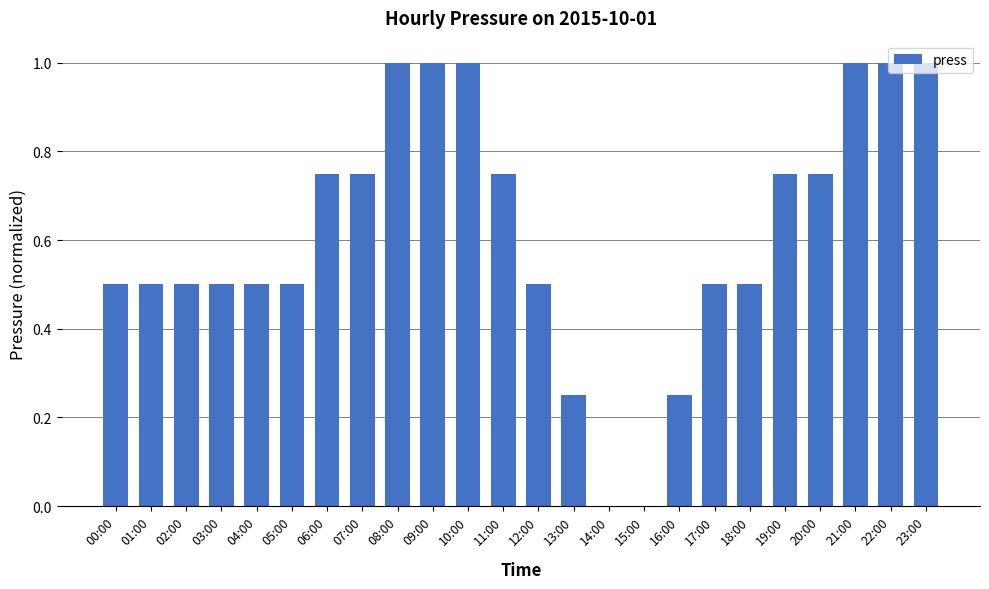

What is the maximum value shown in the chart?

1.0